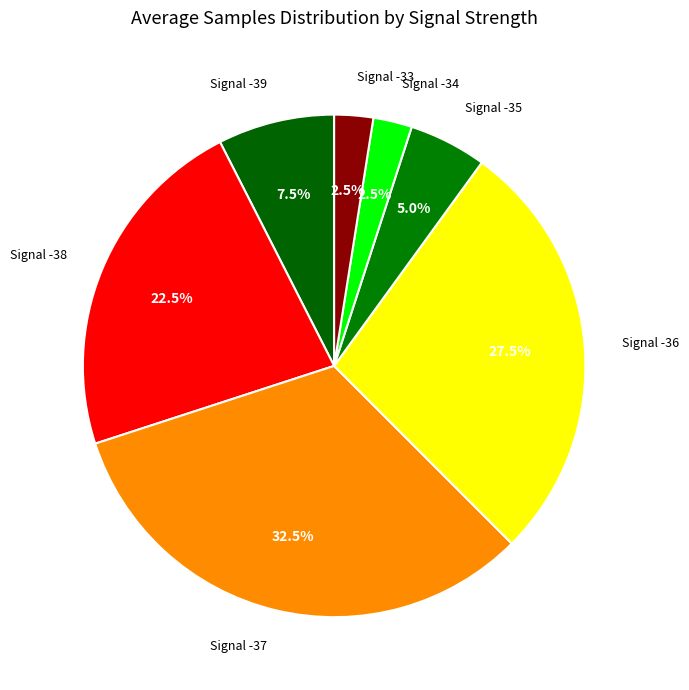

Count the number of slices in the pie.

7